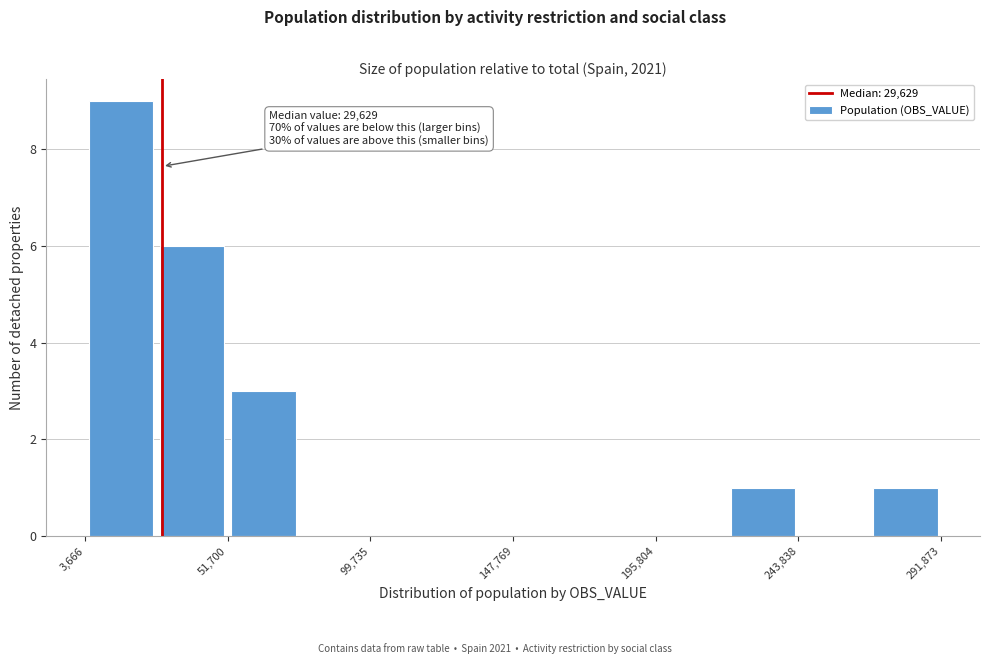

Over which range of the x-axis is the bar tallest?

5000 to 30000